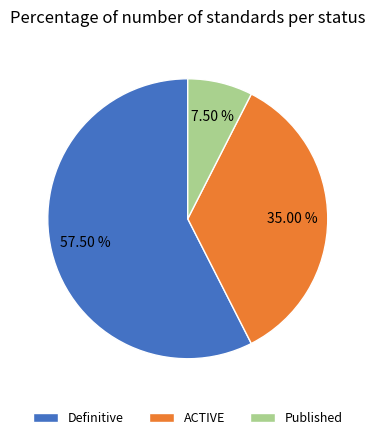

To the nearest percent, what is the average slice percentage?

33%